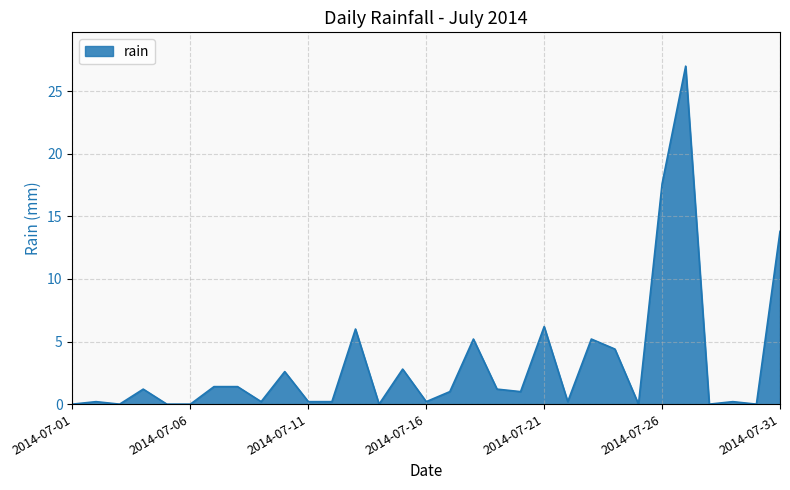

Is this an area chart (filled region under the line)?

Yes